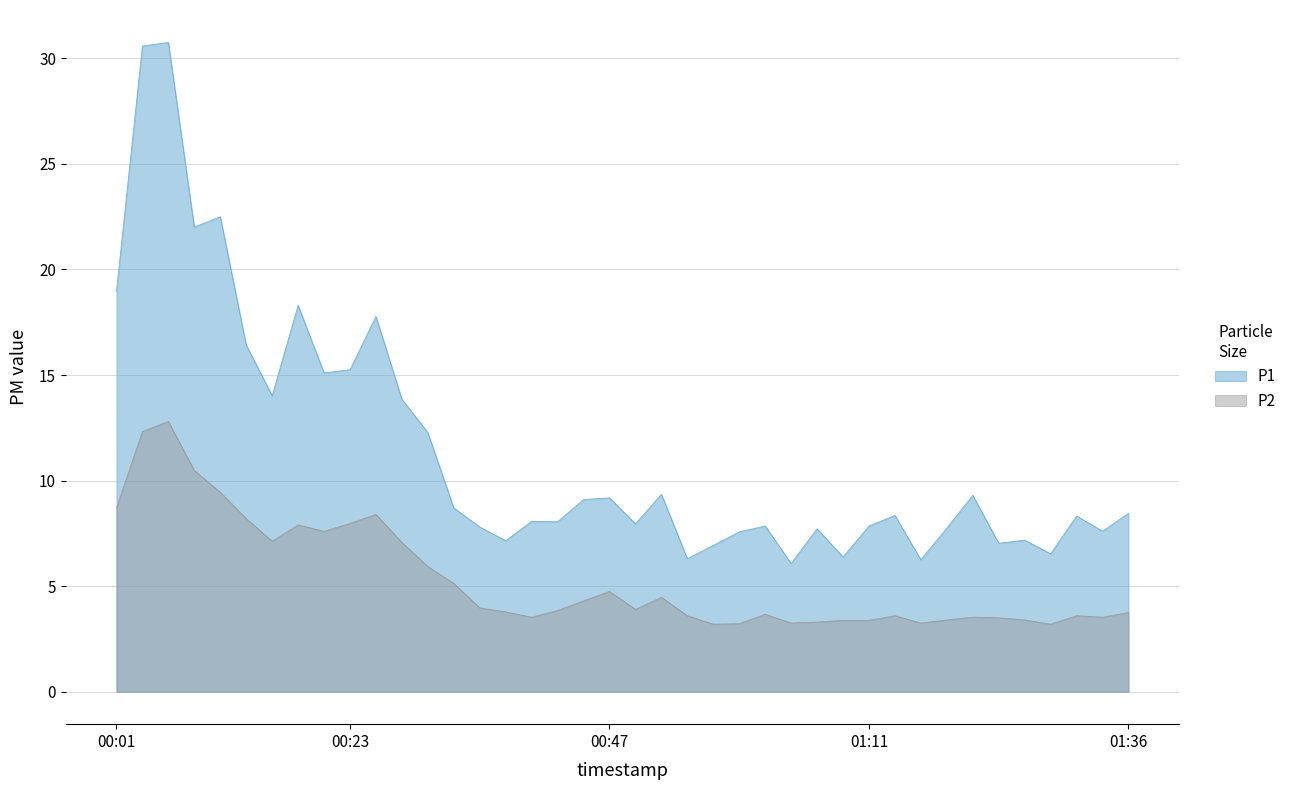

List the labels in order of P1 value, smallest first.

01:04, 01:16, 00:54, 01:09, 01:29, 00:57, 01:24, 00:38, 01:26, 00:59, 01:33, 01:07, 01:19, 00:35, 01:02, 01:11, 00:50, 00:42, 00:40, 01:31, 01:14, 01:36, 00:33, 00:45, 00:47, 01:21, 00:52, 00:30, 00:28, 00:16, 00:21, 00:23, 00:13, 00:25, 00:18, 00:01, 00:08, 00:11, 00:03, 00:06